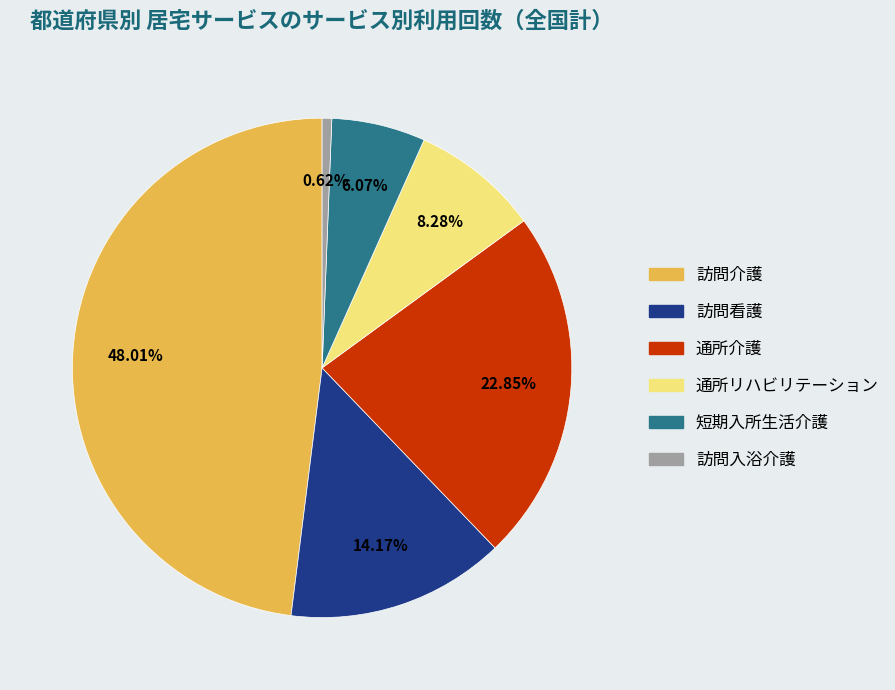

To the nearest percent, what is the combined percentage of 短期入所生活介護 and 訪問介護?

54%